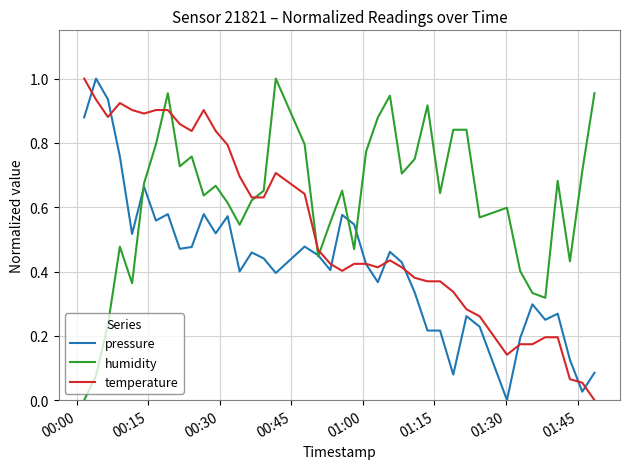

Which series has the largest total across all categories?

humidity